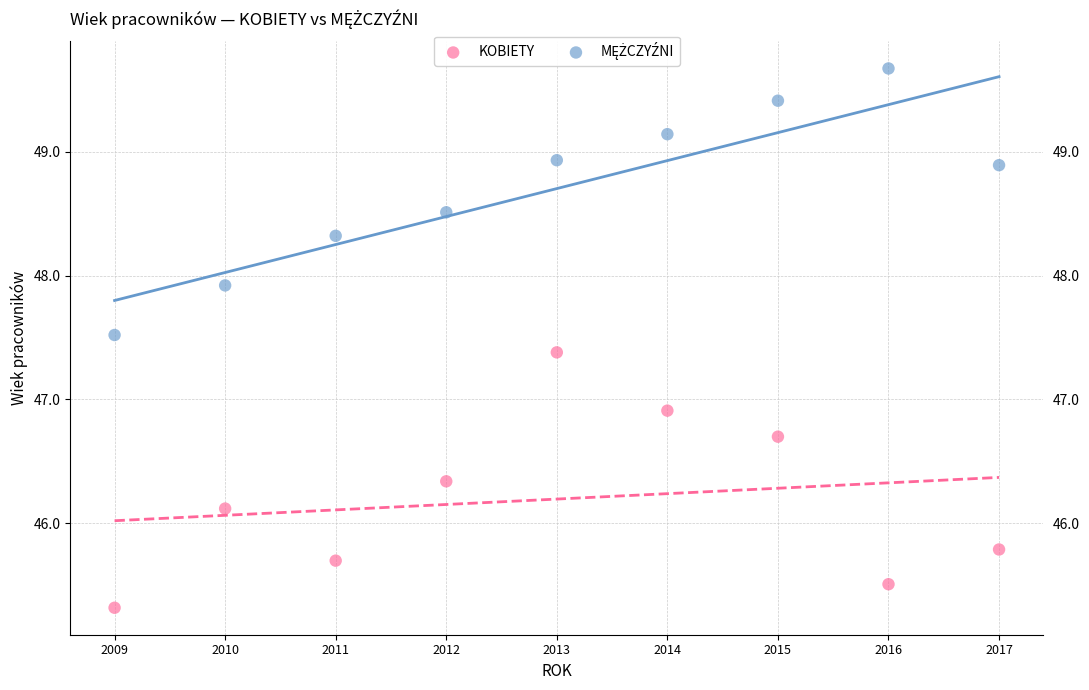

What is the X range (max minus min) for the scatter plot?

8.0